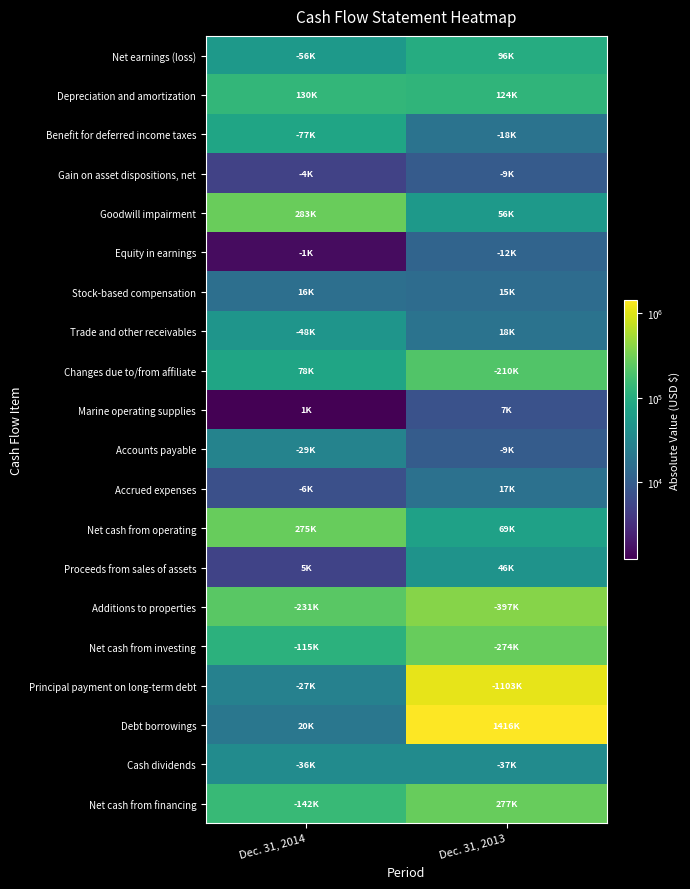

How many distinct data groups are displayed?

20